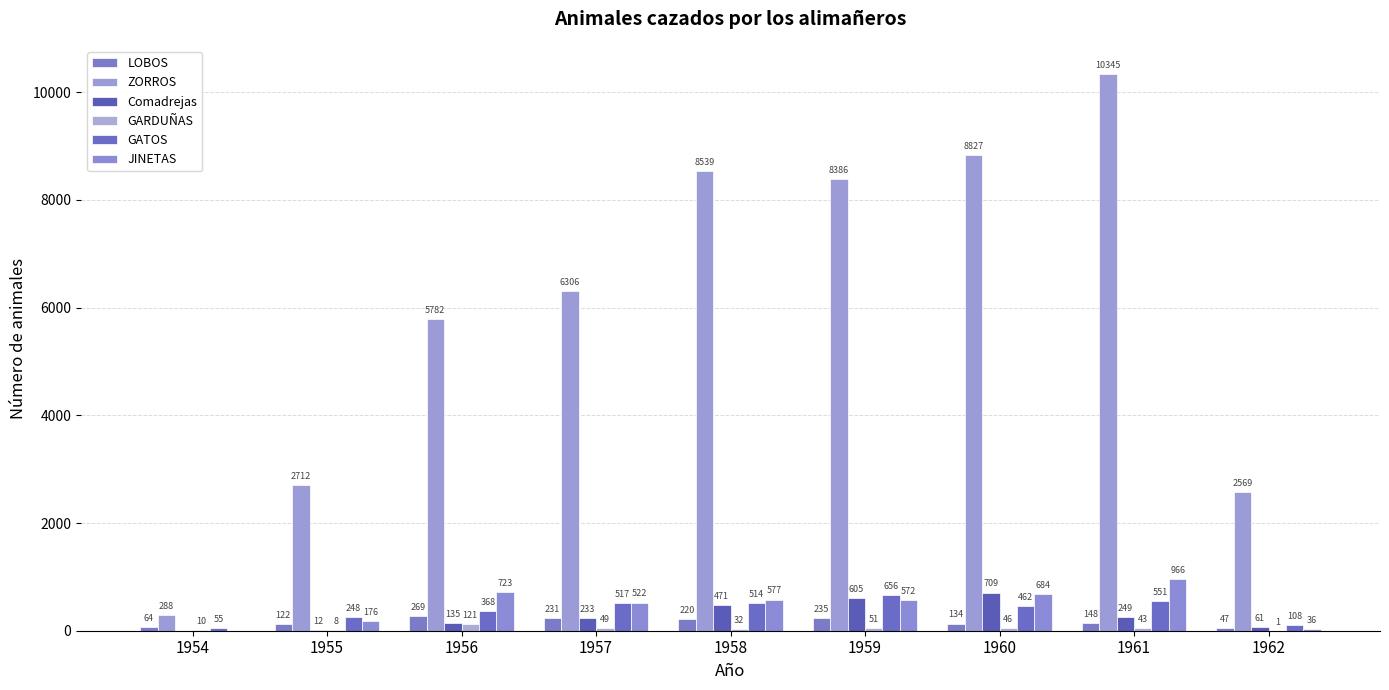

Reading left to right, transcribe all the data shown in this chart.

LOBOS: 1954=64	1955=122	1956=269	1957=231	1958=220	1959=235	1960=134	1961=148	1962=47
ZORROS: 1954=288	1955=2712	1956=5782	1957=6306	1958=8539	1959=8386	1960=8827	1961=10345	1962=2569
Comadrejas: 1954=0	1955=12	1956=135	1957=233	1958=471	1959=605	1960=709	1961=249	1962=61
GARDUÑAS: 1954=10	1955=8	1956=121	1957=49	1958=32	1959=51	1960=46	1961=43	1962=1
GATOS: 1954=55	1955=248	1956=368	1957=517	1958=514	1959=656	1960=462	1961=551	1962=108
JINETAS: 1954=0	1955=176	1956=723	1957=522	1958=577	1959=572	1960=684	1961=966	1962=36